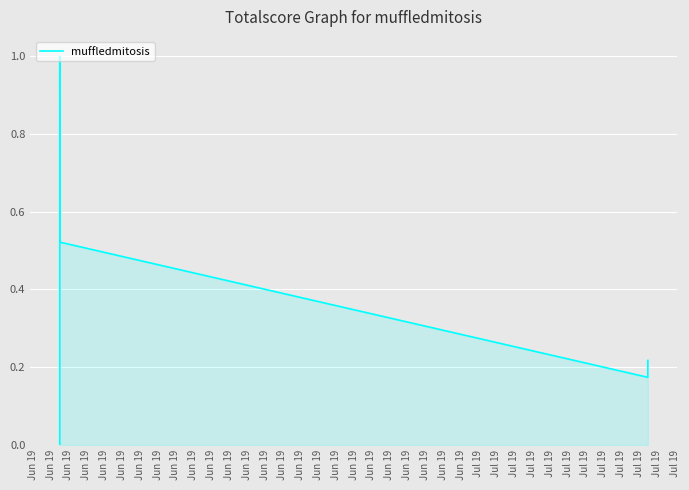

Between Jun 19 and Jun 19, which is larger?

Jun 19